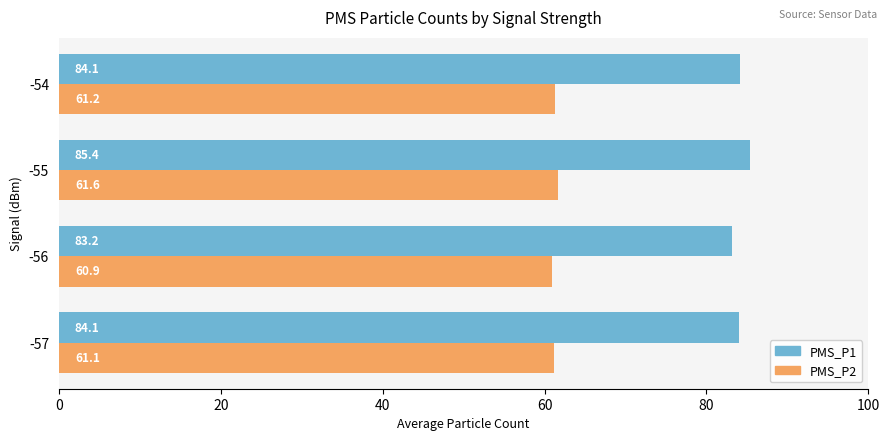

Where is PMS_P1 nearest to the value 84?

-57